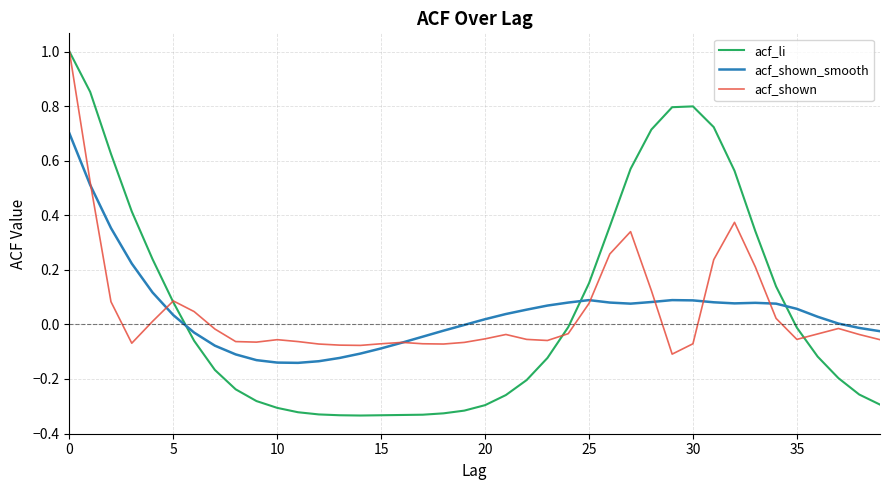

After their last crossing, which series has the higher values: acf_li or acf_shown_smooth?

acf_shown_smooth